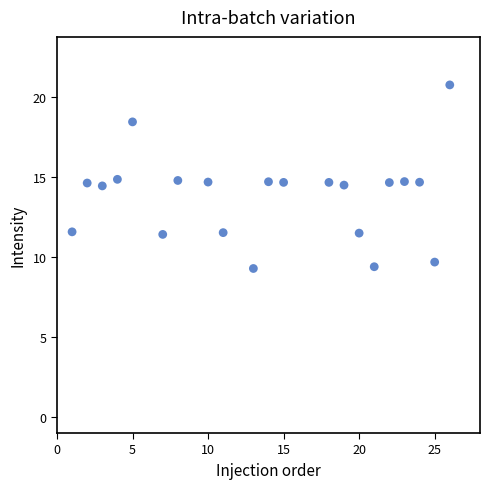

What is the range of Y values (max minus min)?

11.5